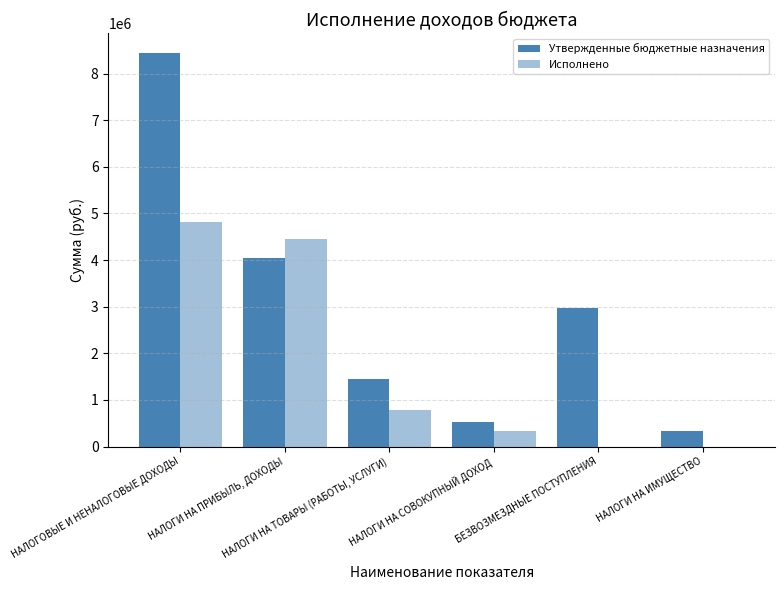

What is the approximate value of Утвержденные бюджетные назначения at НАЛОГИ НА ПРИБЫЛЬ, ДОХОДЫ?

4038000.0